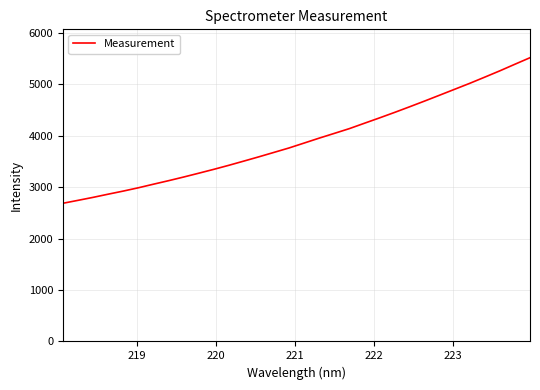

What is the greatest value displayed?

5513.5